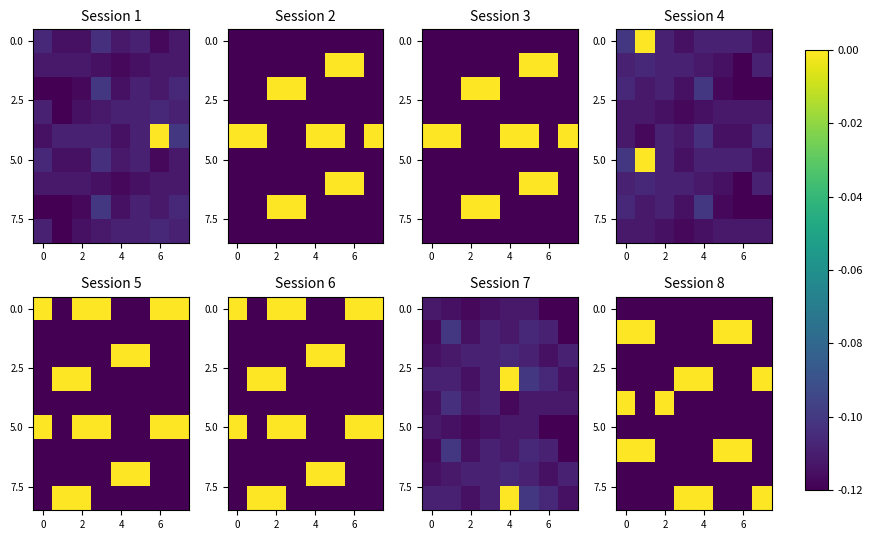

Which has a higher value, 2 or 6?

2